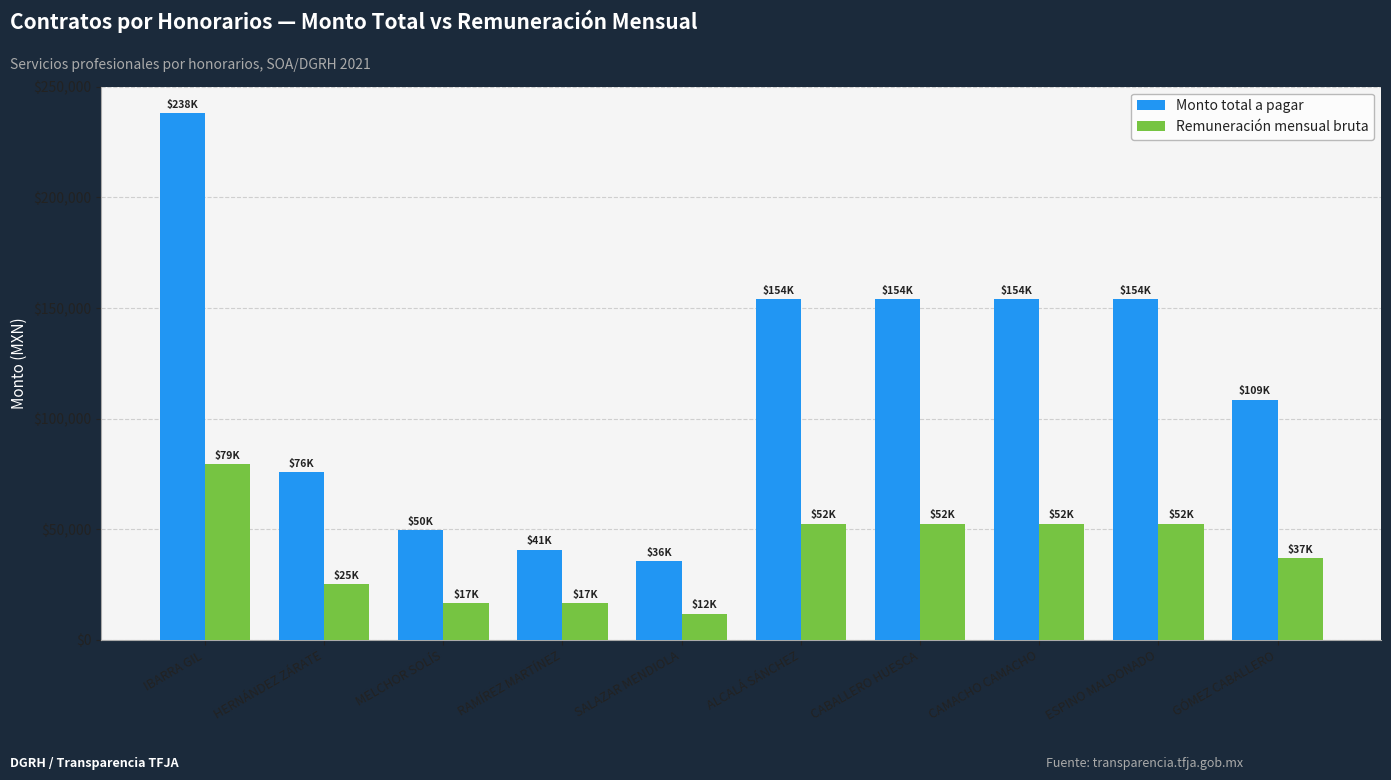

How many values in the Remuneración mensual bruta series are below 52500?

5